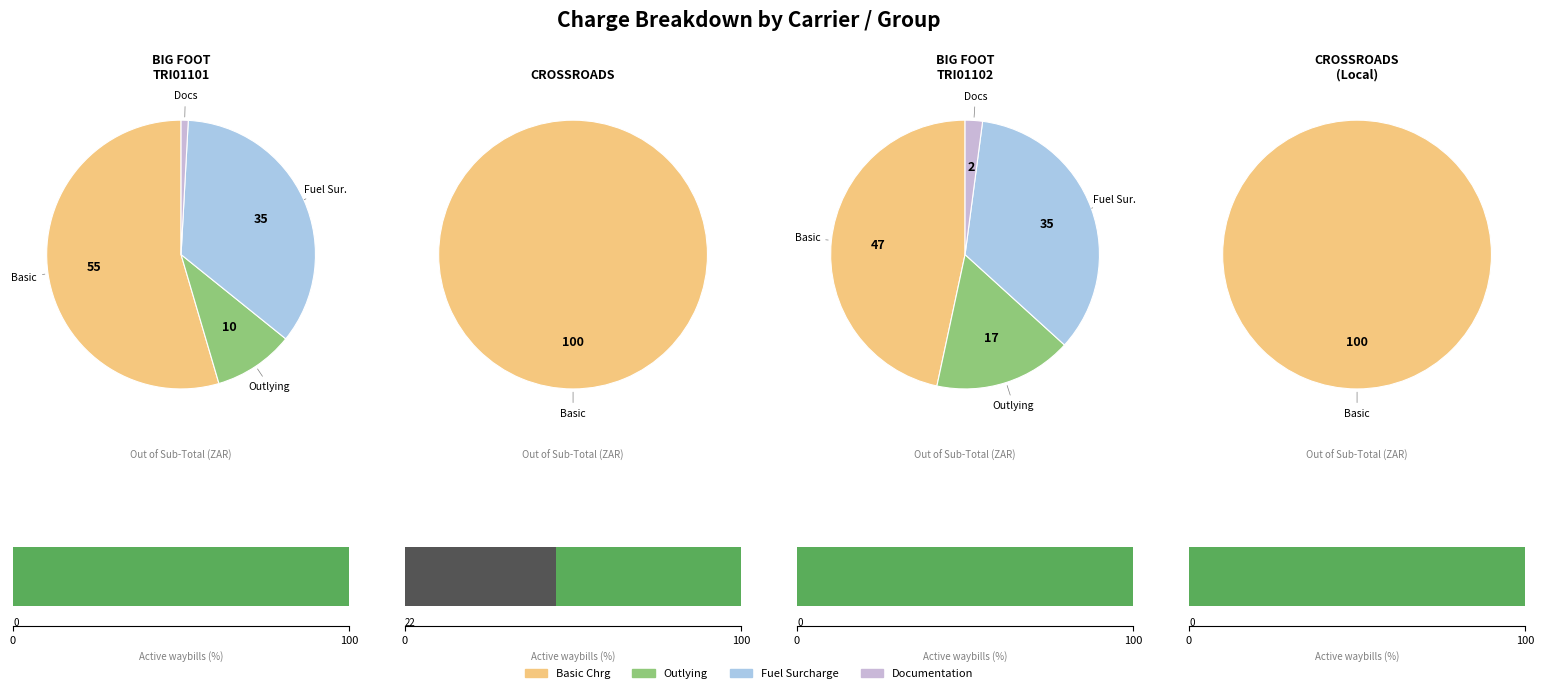

Is it true that CROSSROADS is 0% of the pie?

True